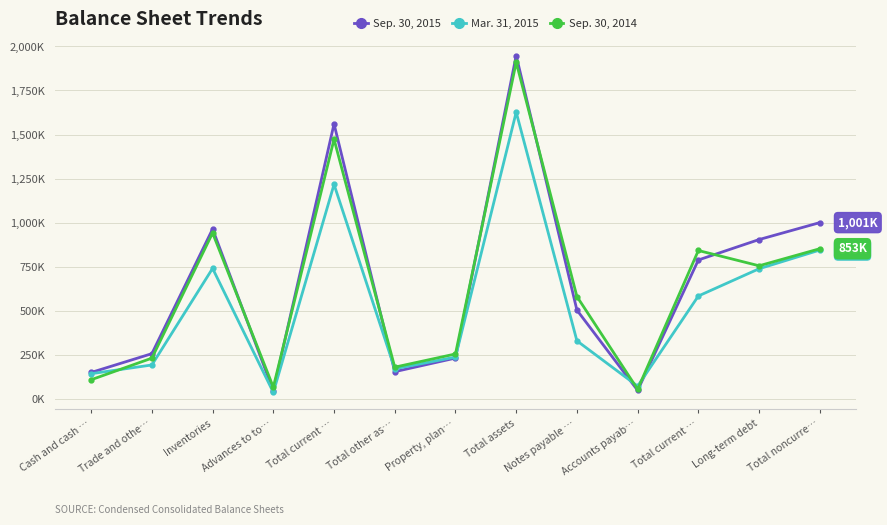

Does the chart have visible grid lines?

Yes